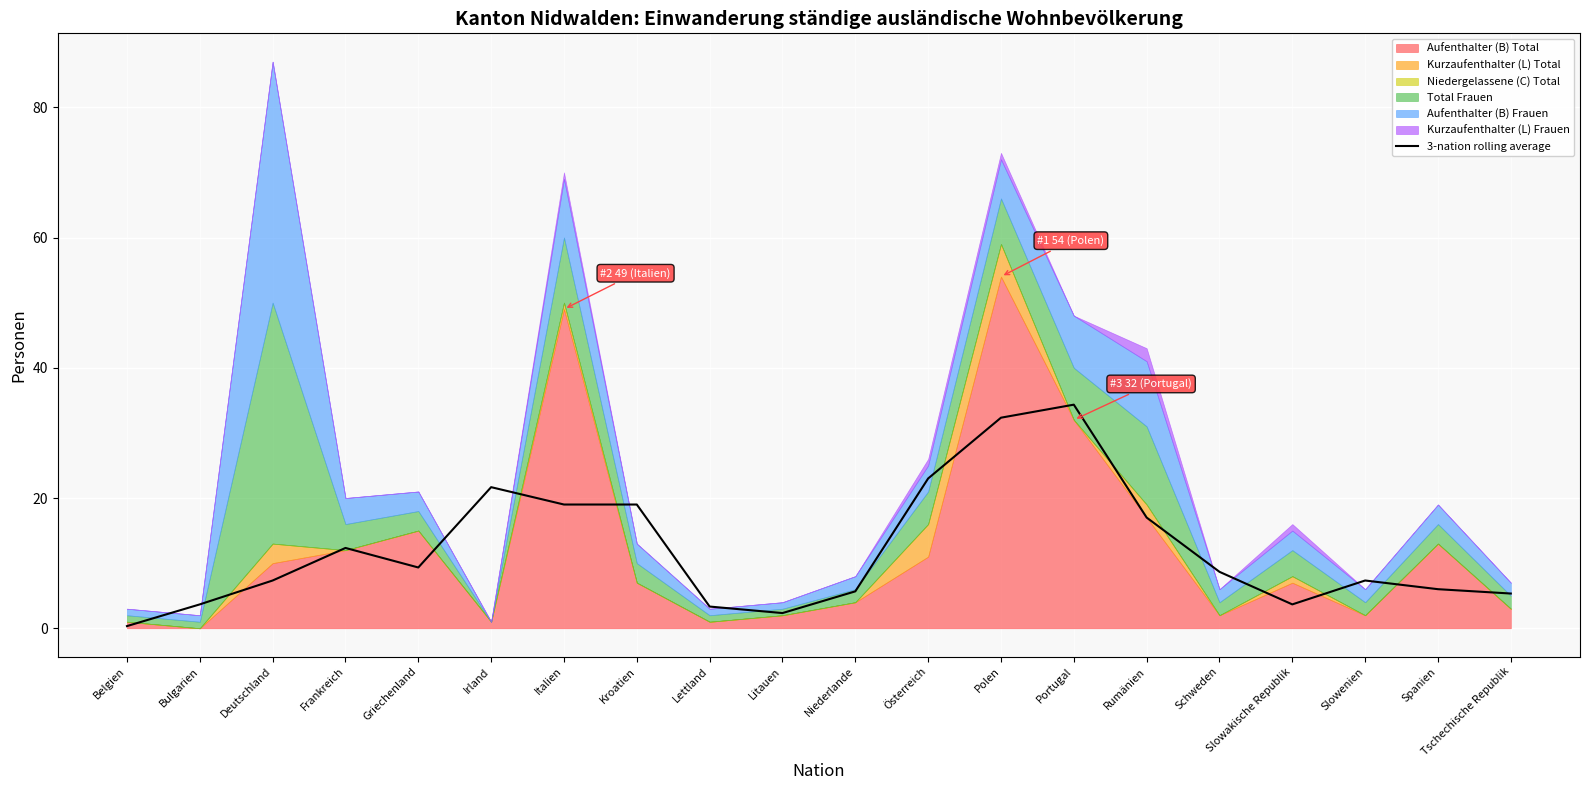

Approximately how many times larger is the value at Rumänien compared to Frankreich?

1.4